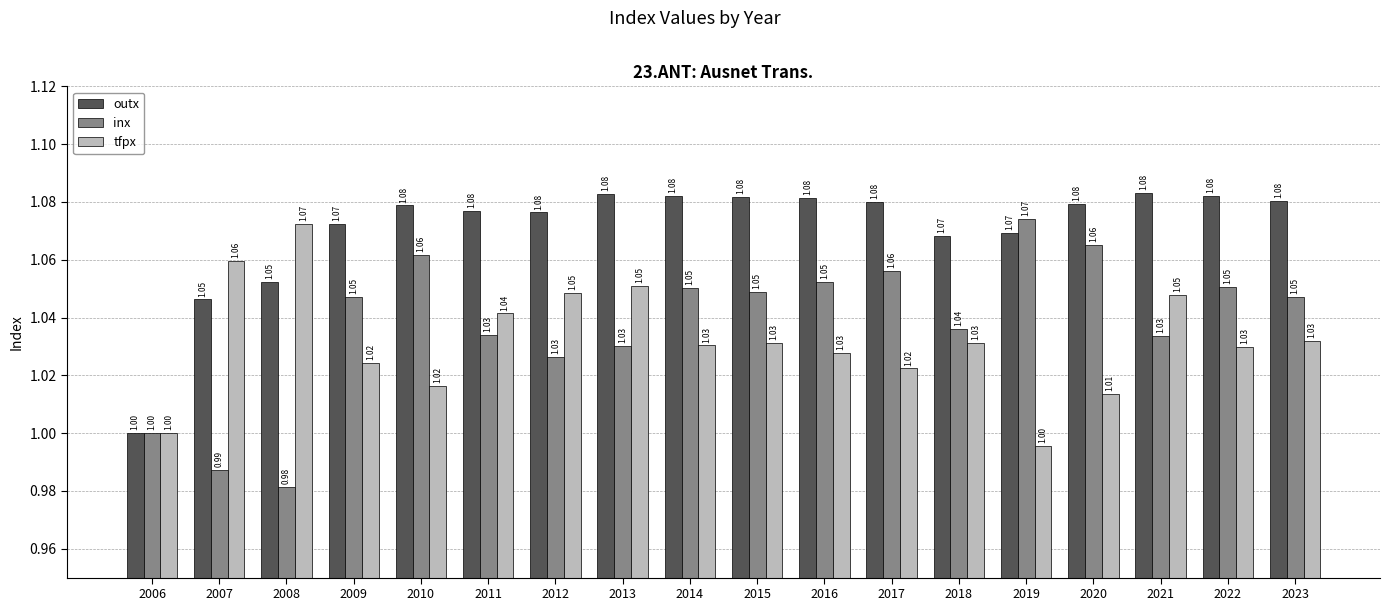

What are all the series names shown in the legend?

outx, inx, tfpx